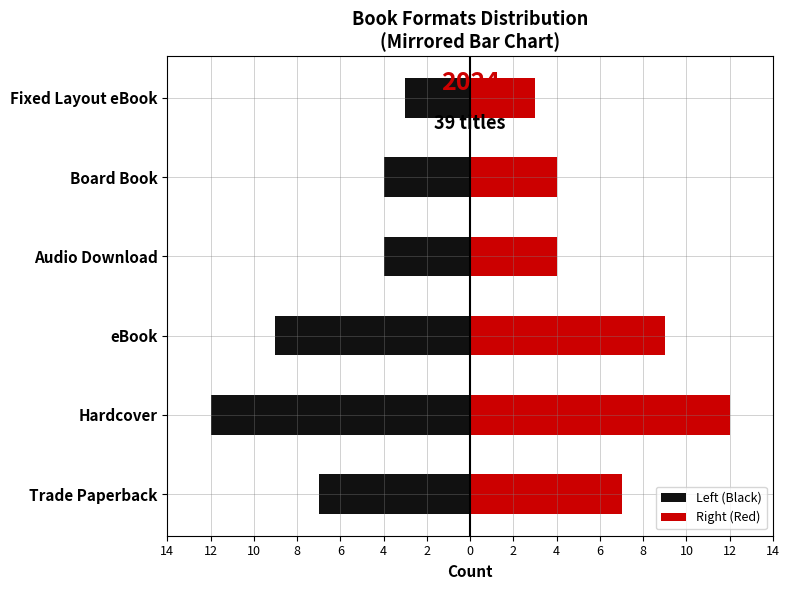

The value of Right (Red) at Fixed Layout eBook is 1. True or false?

False